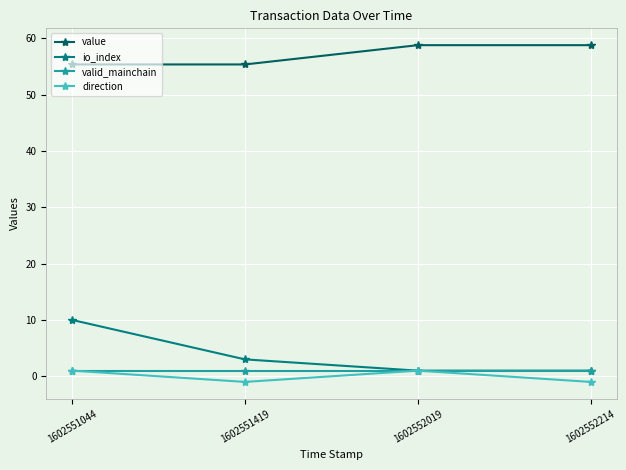

At how many categories does at least one series exceed 2?

4